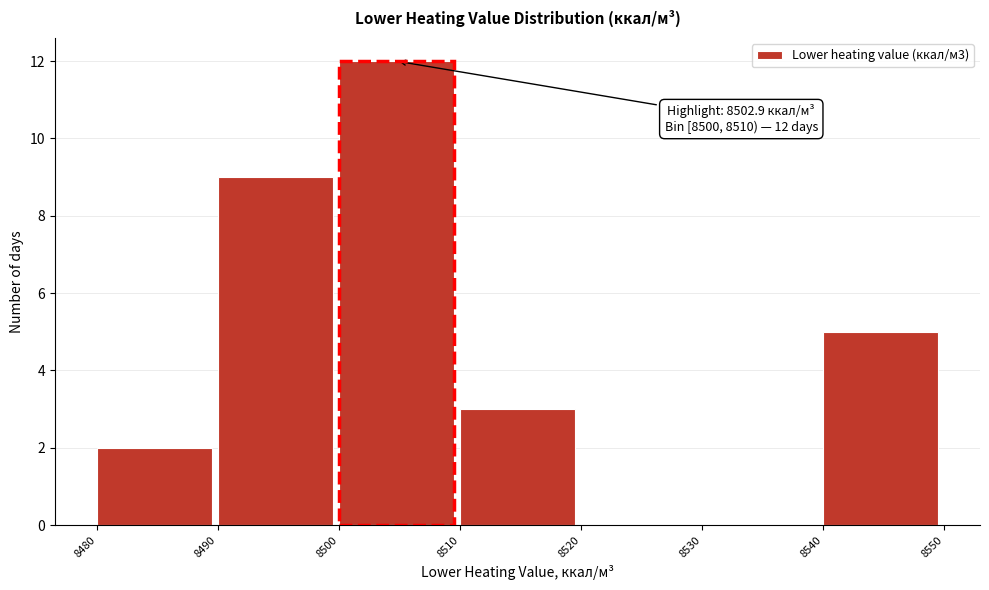

Over which range of the x-axis is the bar tallest?

8500 to 8510